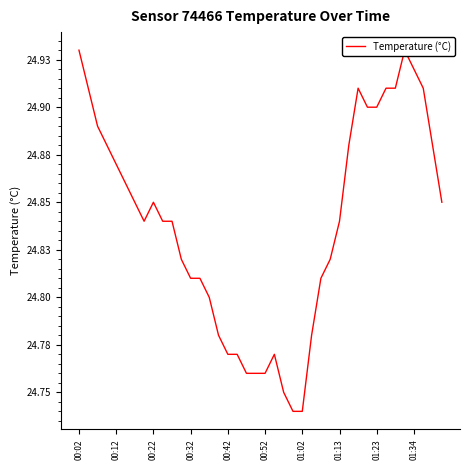

What is the smallest value displayed?

24.7